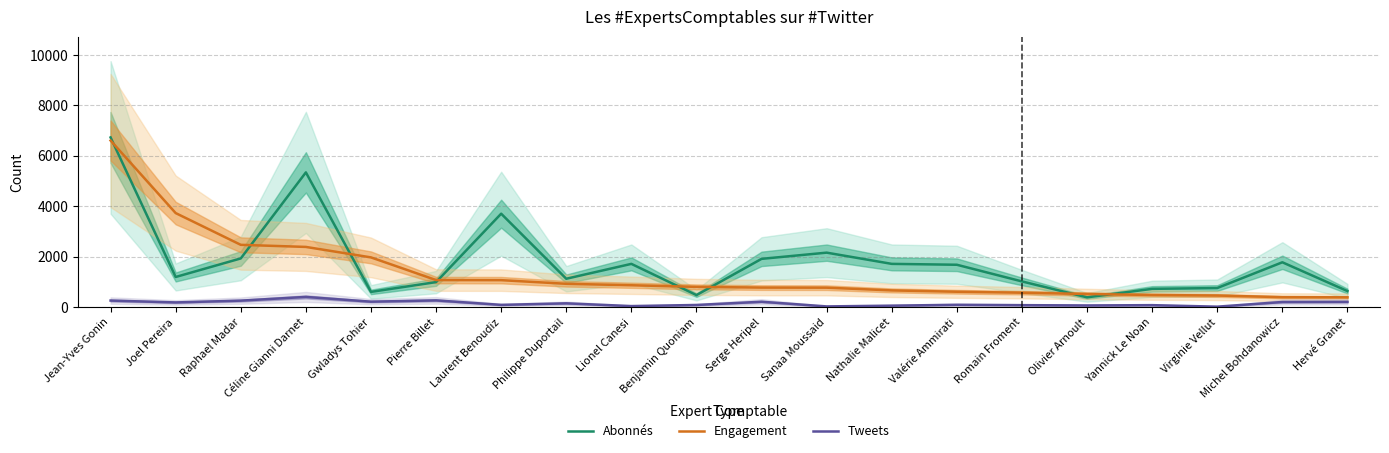

True or false: Abonnés and Tweets intersect in this chart.

False